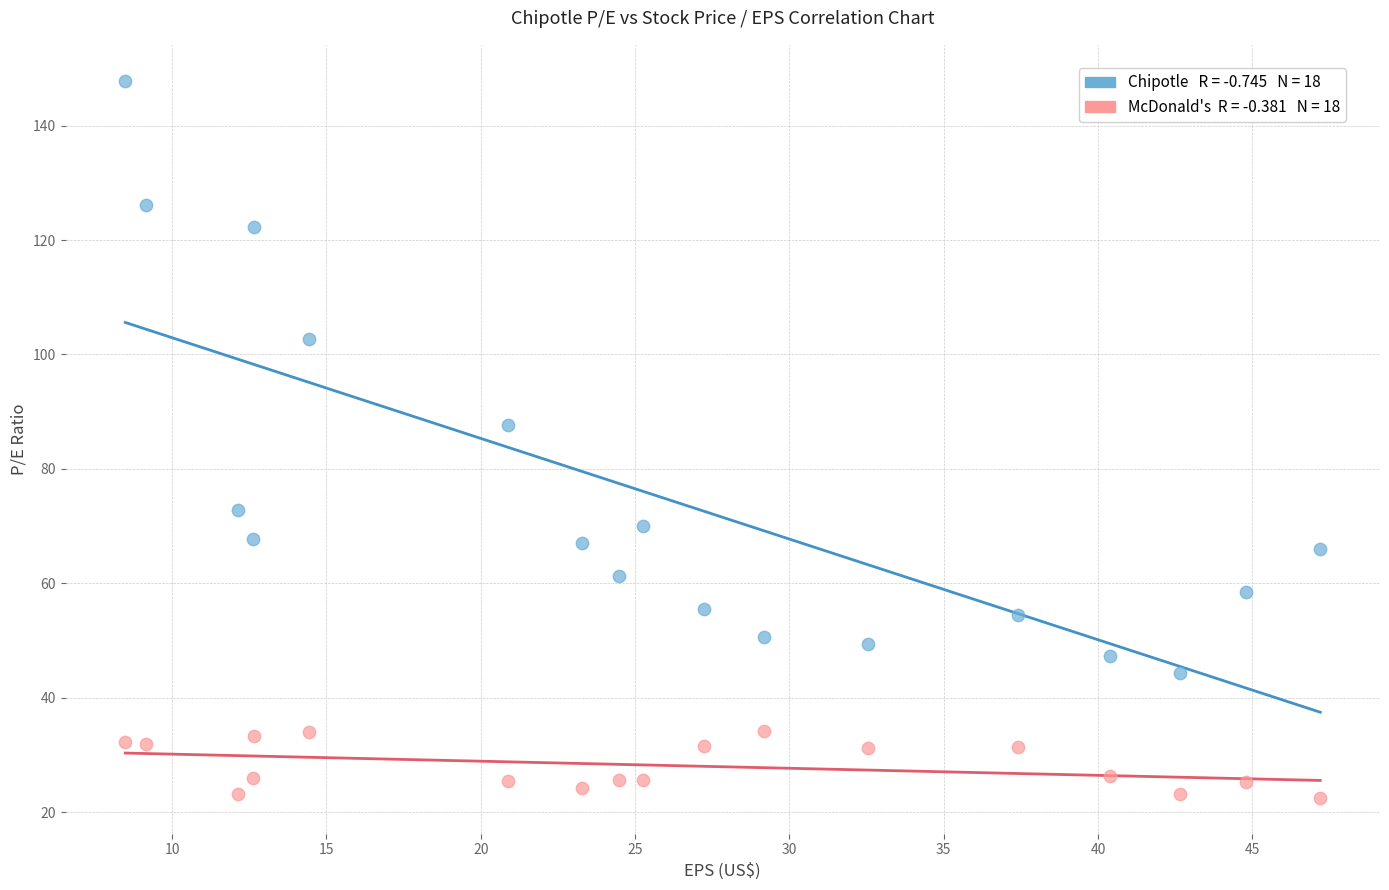

Across all series, what Y value is closest to 85?

87.7